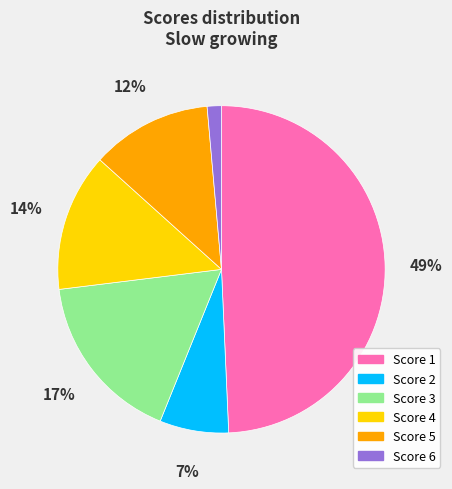

Do Score 3 and Score 6 together represent more than half of the pie?

No